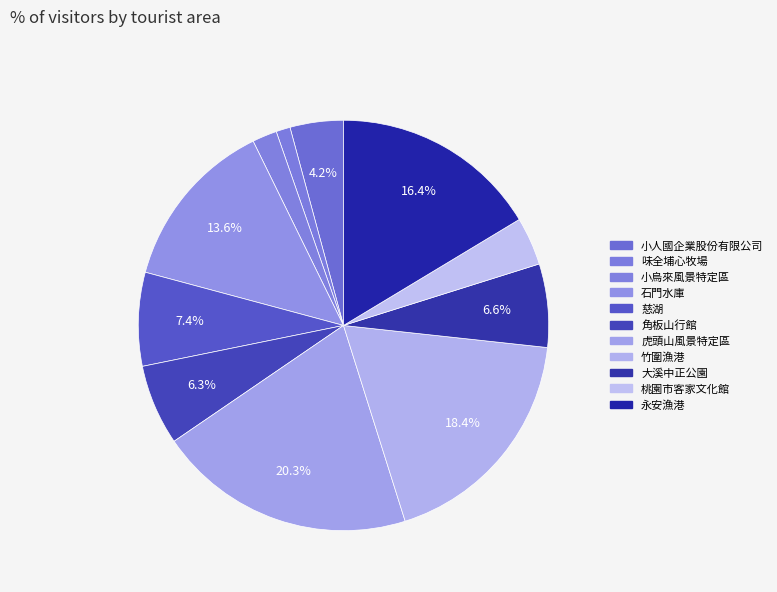

Count the number of slices in the pie.

11